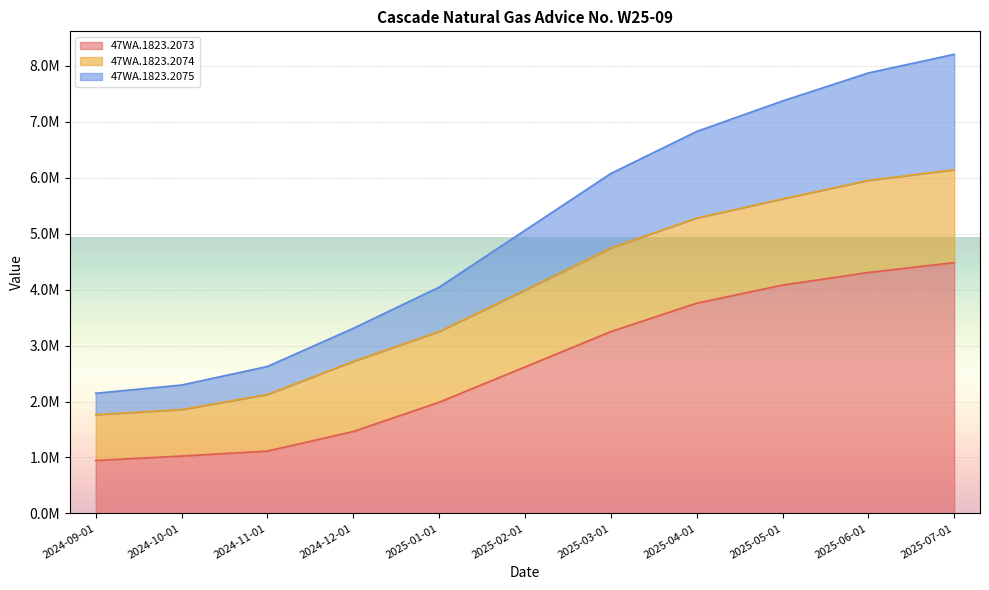

What are all the series names shown in the legend?

47WA.1823.2073, 47WA.1823.2074, 47WA.1823.2075